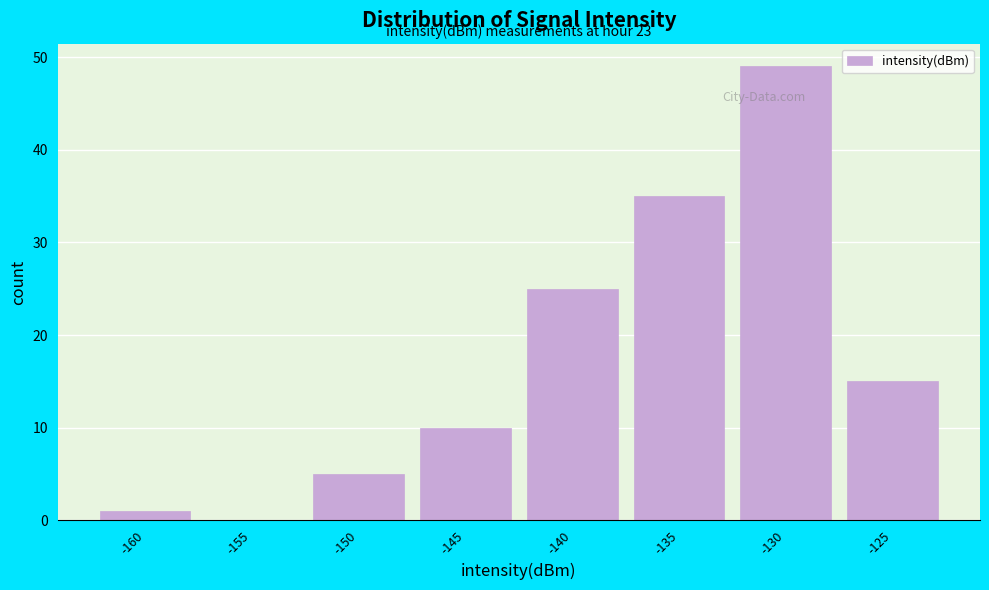

Reading left to right, extract all data points from this chart.

-160=1	-155=0	-150=5	-145=10	-140=25	-135=35	-130=49	-125=15